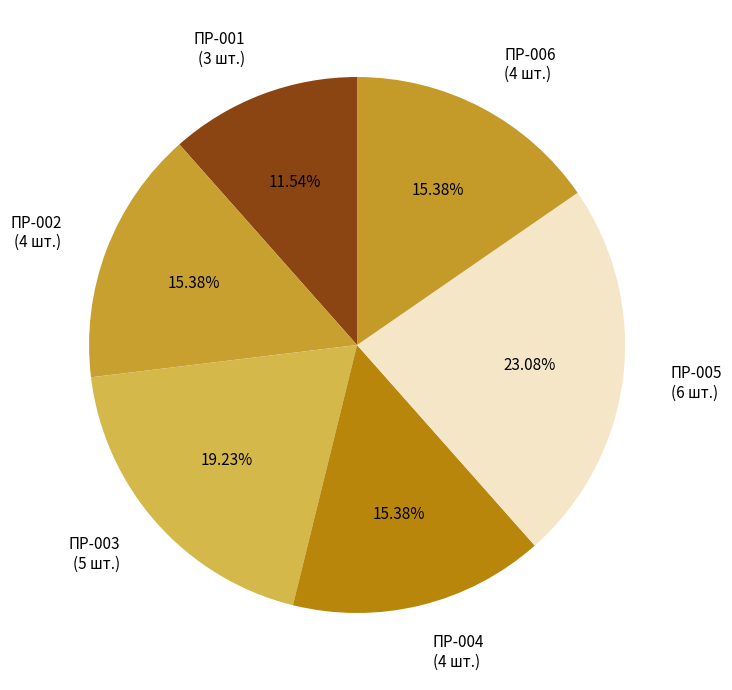

To the nearest percent, what is the average slice percentage?

17%